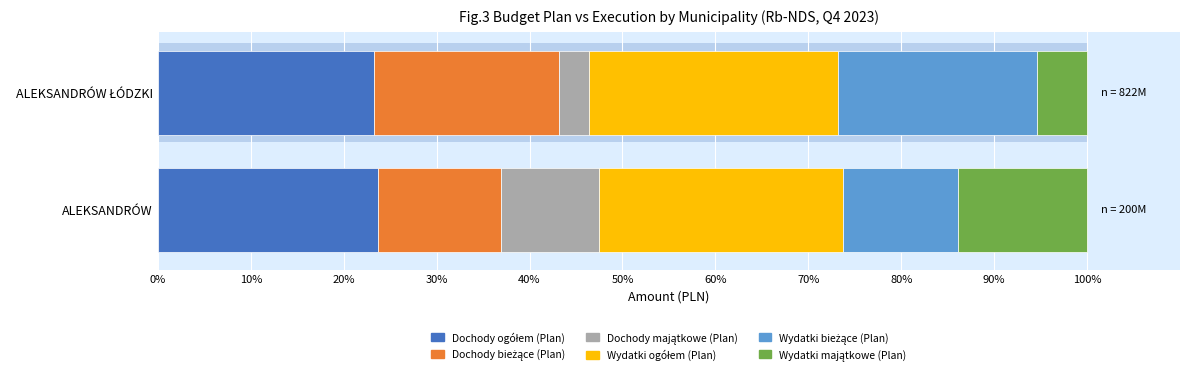

Reading left to right, list all the values displayed in this chart.

Dochody ogółem (Plan): 23.7	23.2
Dochody bieżące (Plan): 13.2	20.0
Dochody majątkowe (Plan): 10.5	3.2
Wydatki ogółem (Plan): 26.3	26.8
Wydatki bieżące (Plan): 12.4	21.4
Wydatki majątkowe (Plan): 13.9	5.4